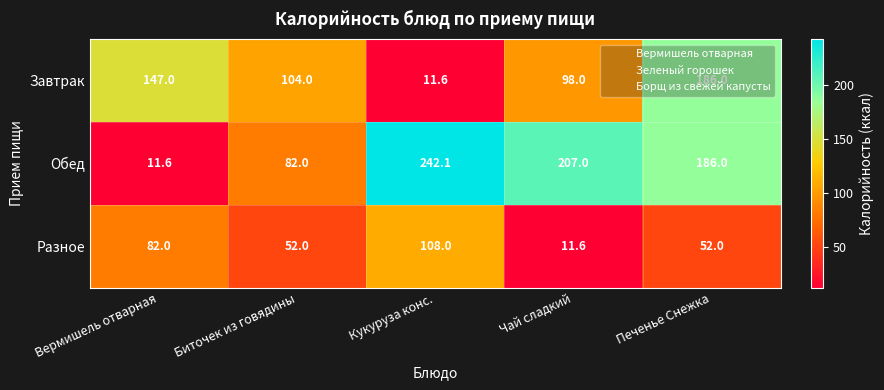

What is the smallest value displayed?

11.6